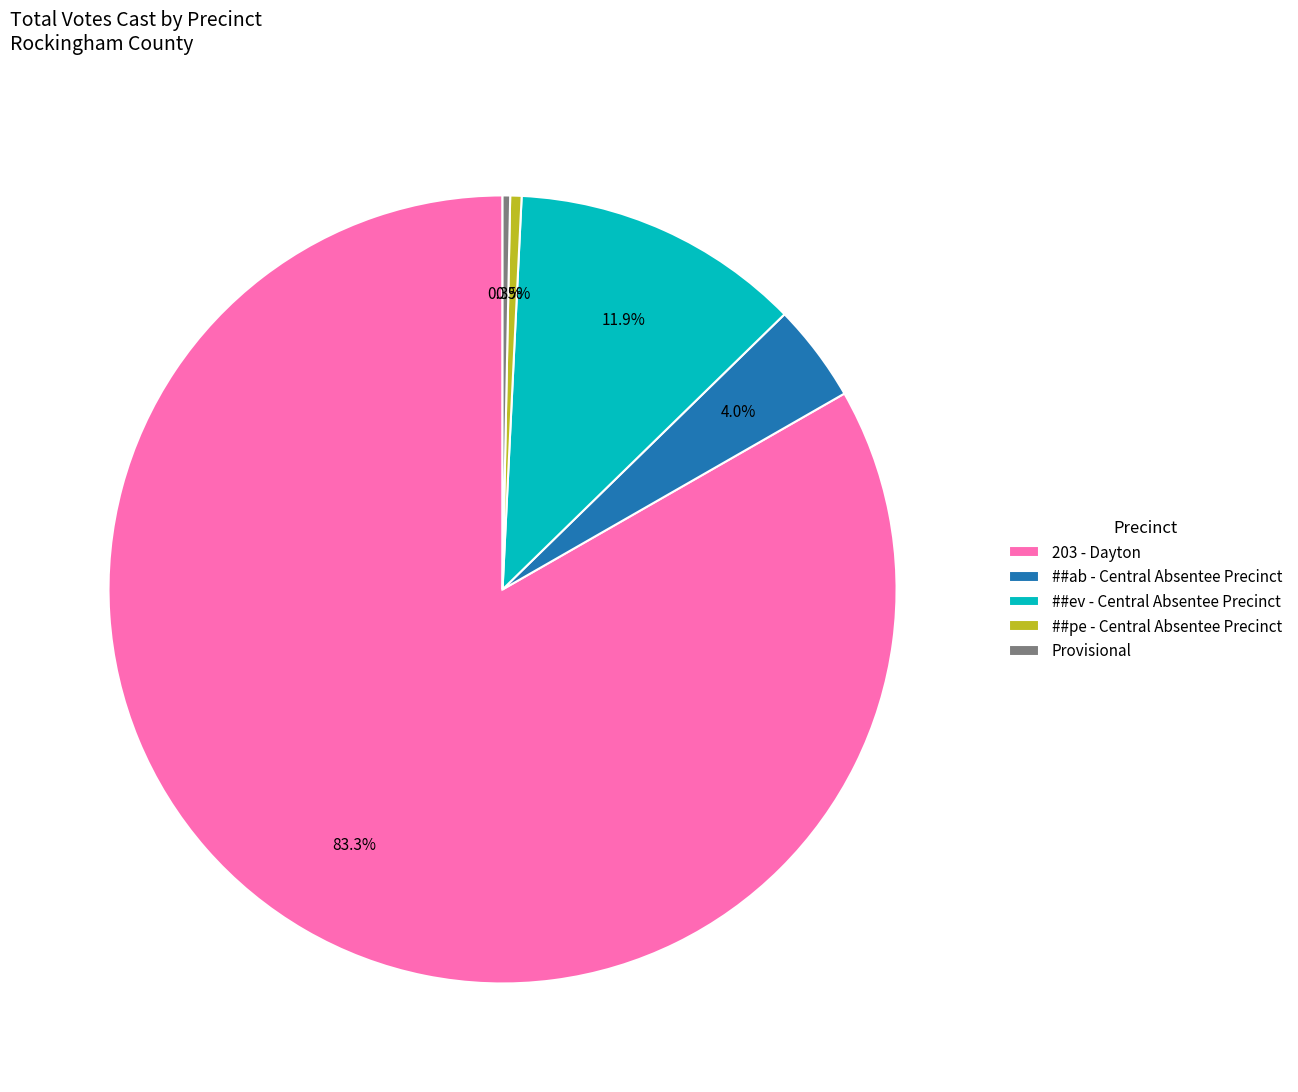

Does ##ab - Central Absentee Precinct represent more than half of the total?

No